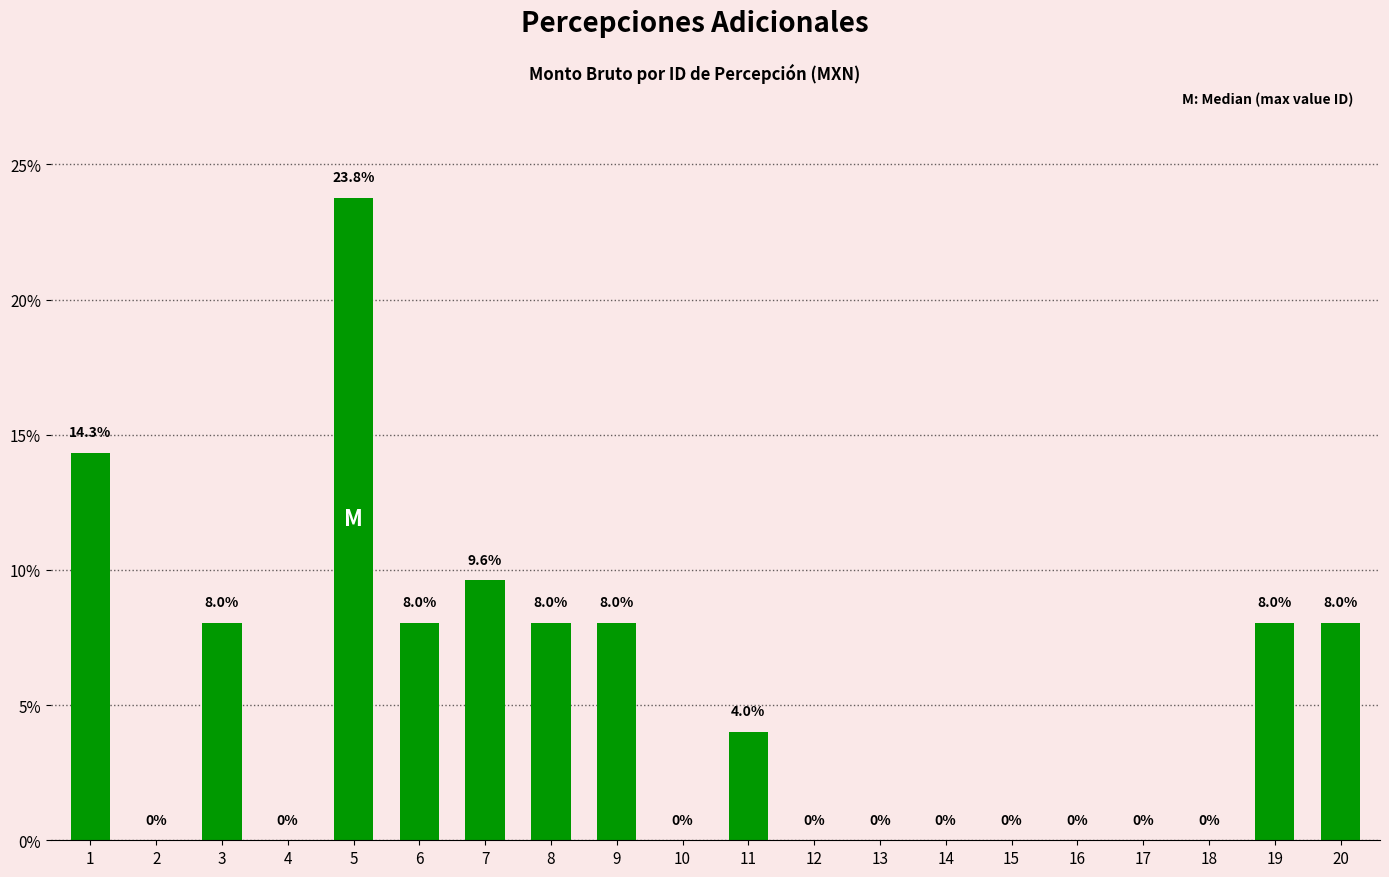

At which label is the value closest to 11?

7